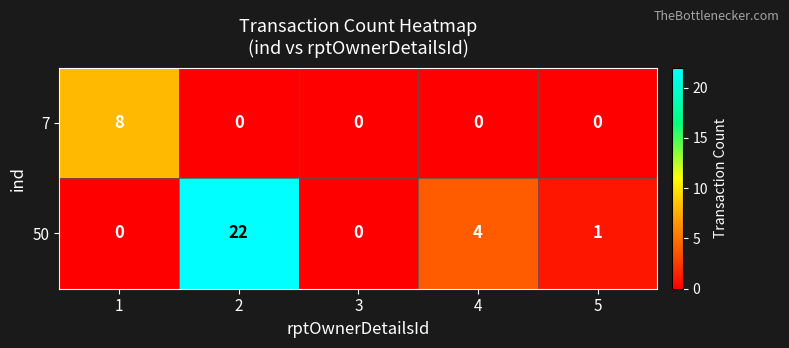

What is the maximum value shown in the chart?

22